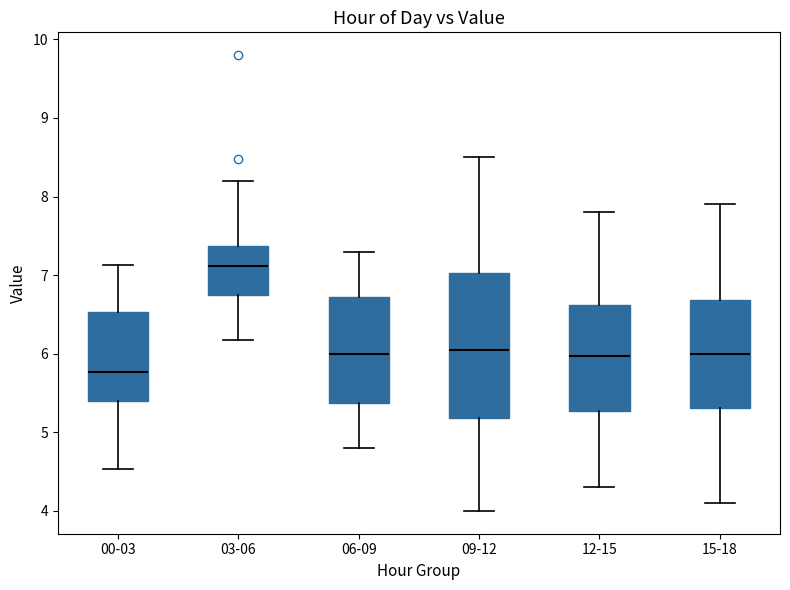

Which box's median line is the highest?

03-06